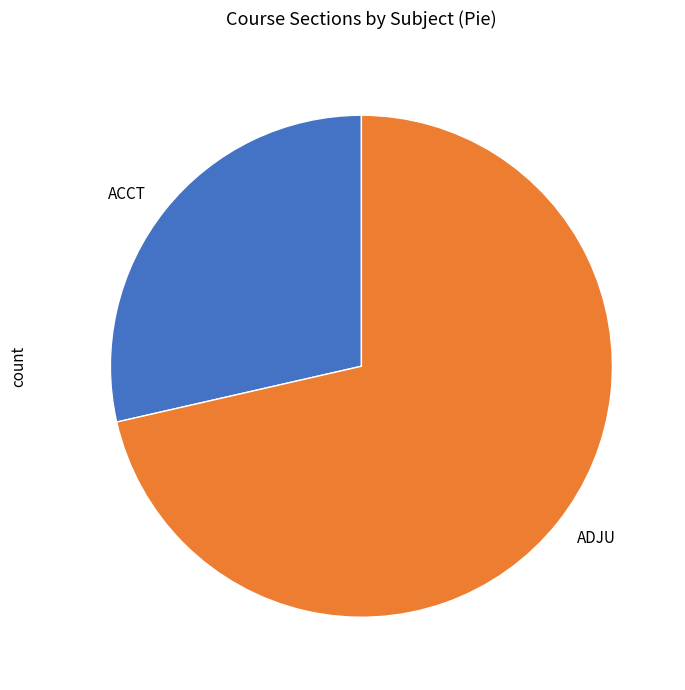

Is it true that ADJU is 79% of the pie?

False